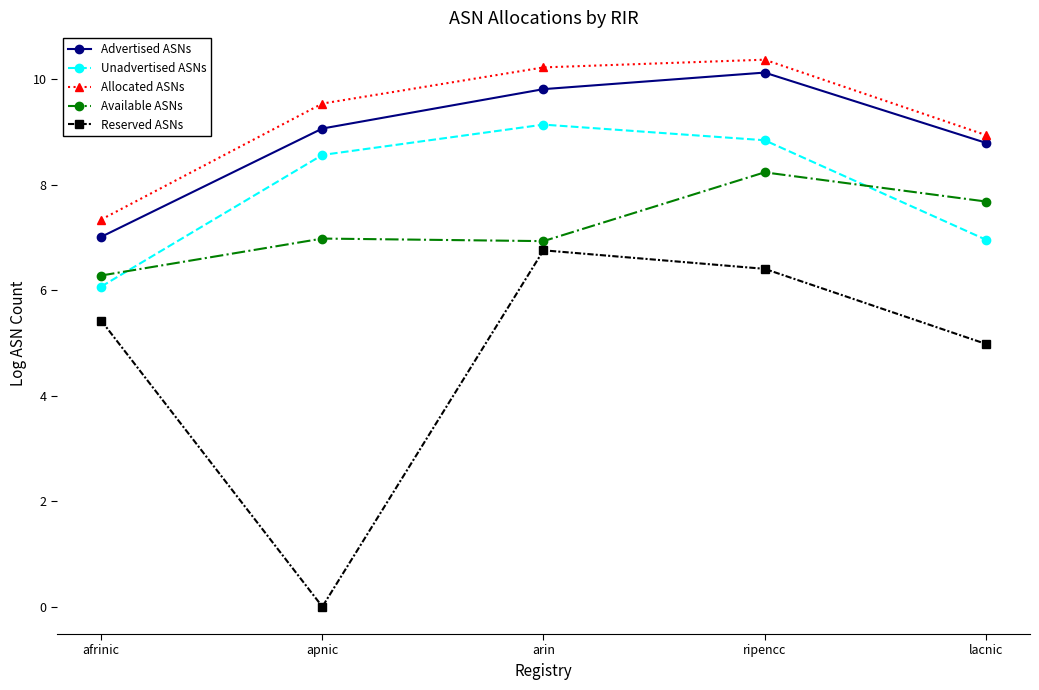

What position from the left is lacnic?

5